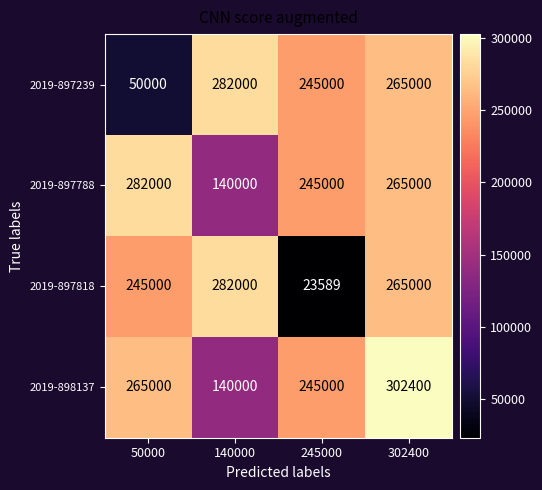

The value of 2019-897239 at 245000 is 245000. True or false?

True